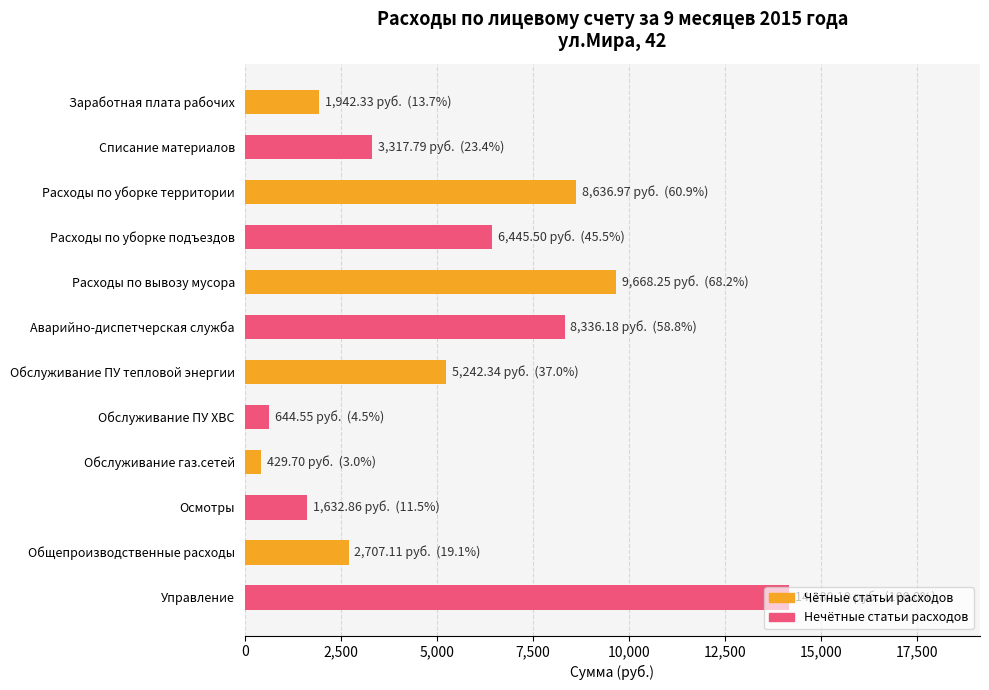

What is the label of the 11th bar from the top?

Общепроизводственные расходы